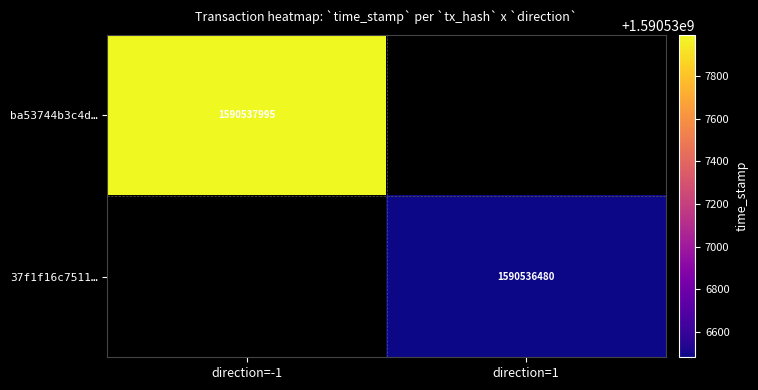

Reading left to right, extract all data points from this chart.

ba53744b3c4ddc95433469d0de6093fbceaae08: 0=-1	1=1590537995
37f1f16c751116c9a25041a32b77e8219f78d26: 0=1	1=1590536480